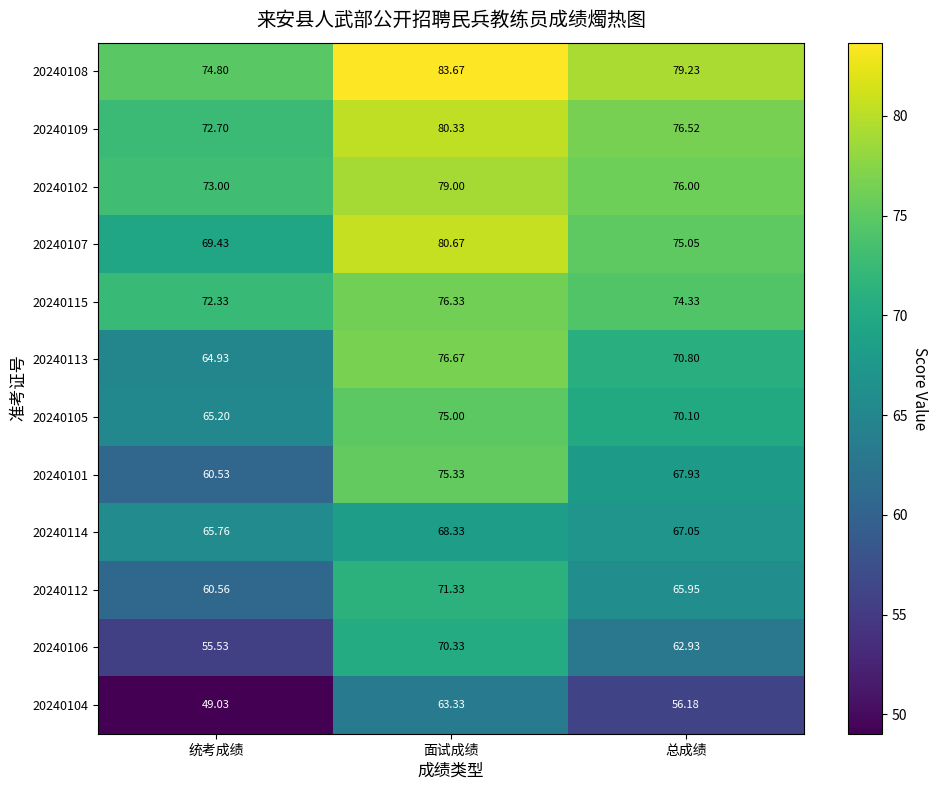

Where is 20240113 nearest to the value 70?

总成绩